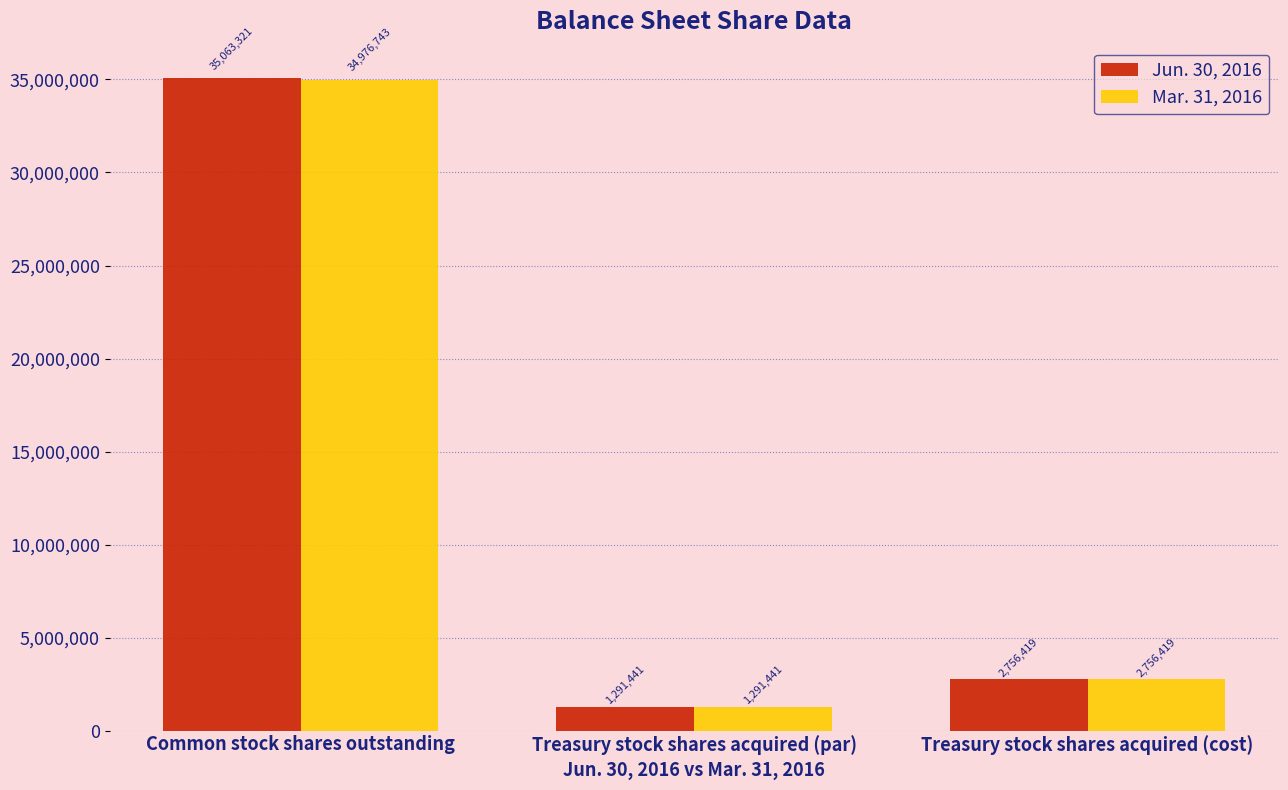

Which series has the largest range (max minus min)?

Jun. 30, 2016